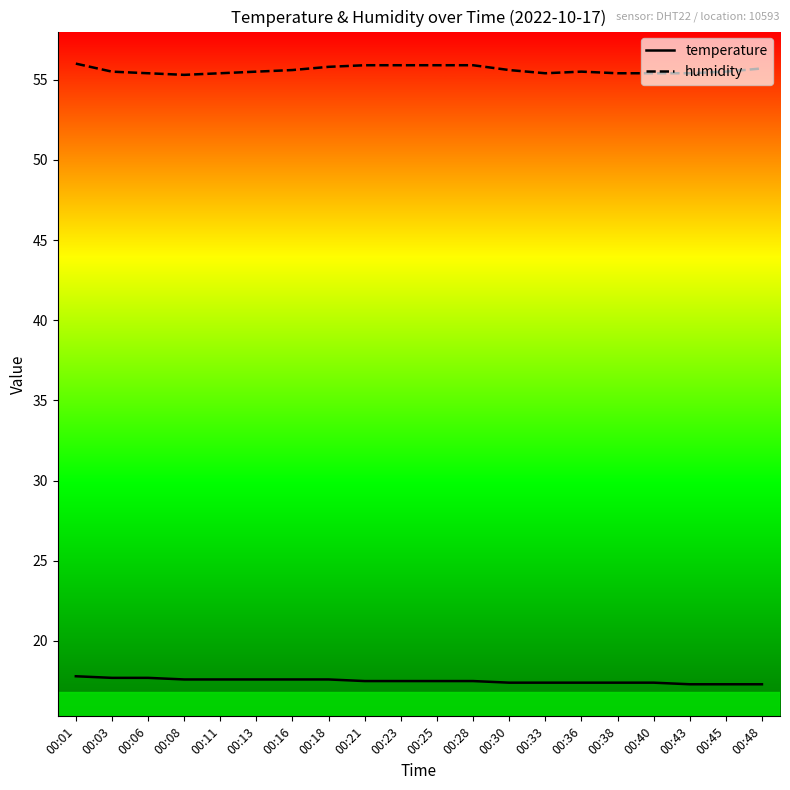

The temperature series shows 17.4 at 00:40. True or false?

True